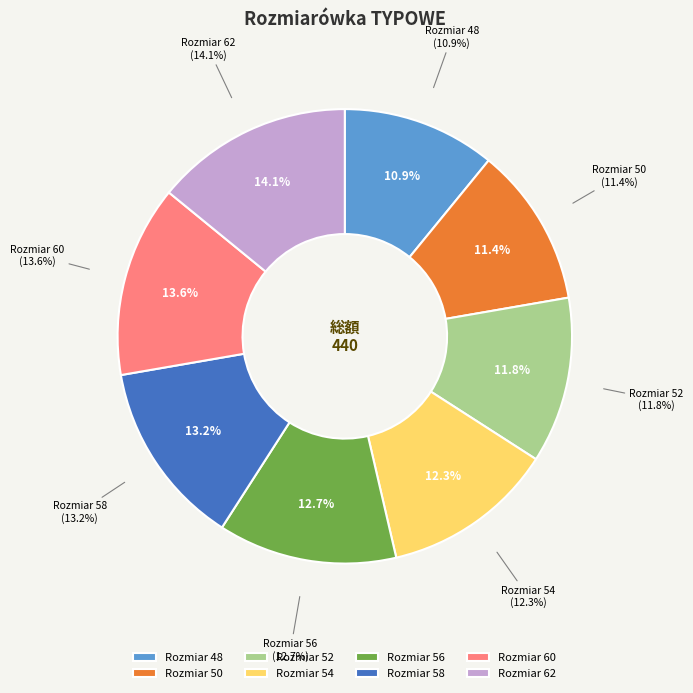

What percentage do 54 and 56 together represent?

25.0%